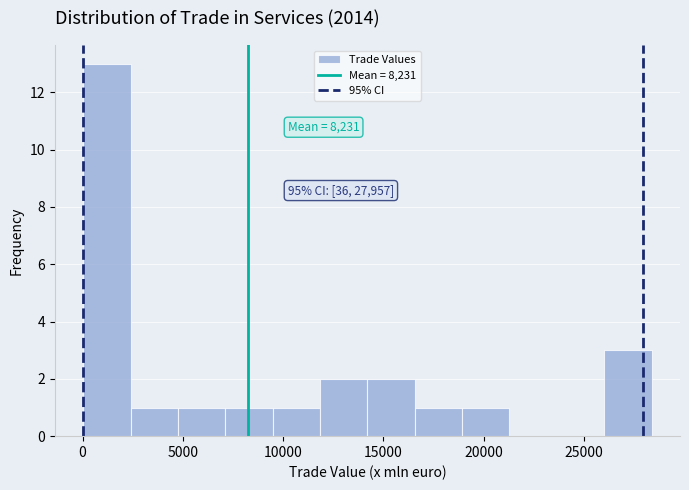

Over which range of the x-axis is the bar tallest?

0 to 2500